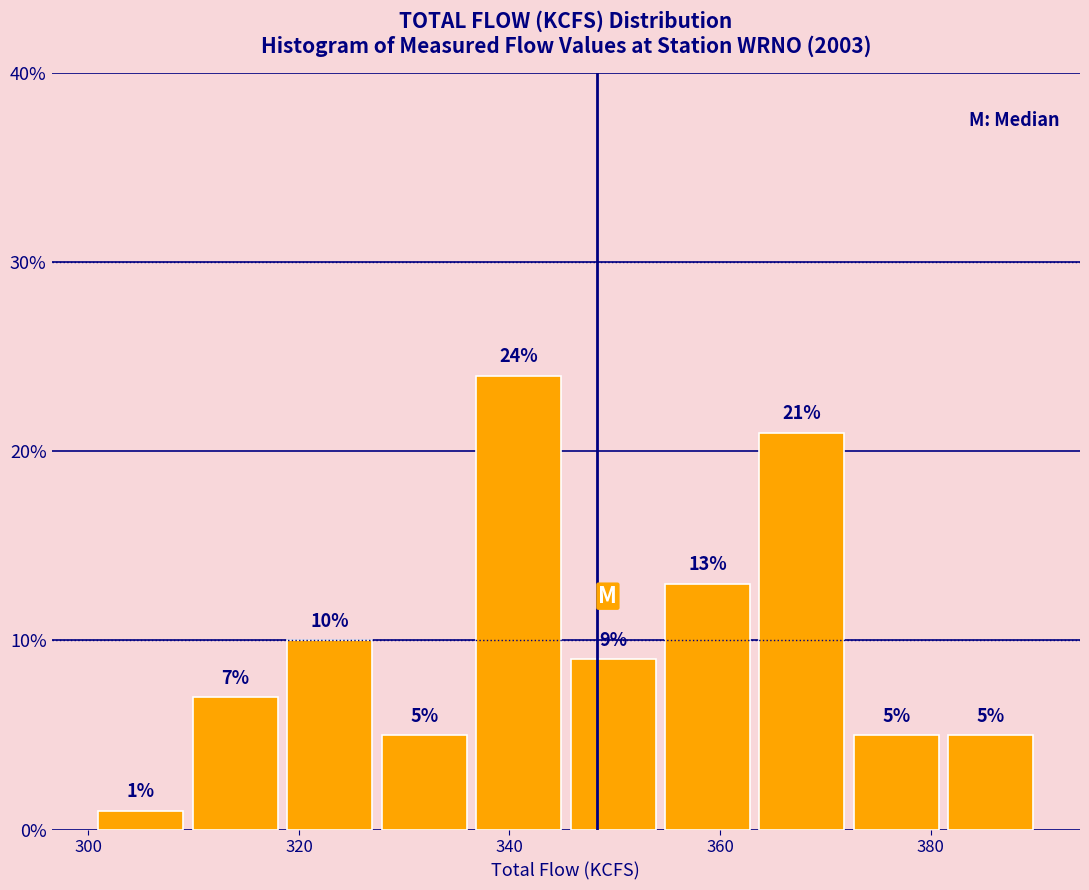

What is the height of the bar covering 364 to 372 on the x-axis? The bar edges are not printed on the chart, so give them approximately, as read against the axis.

21